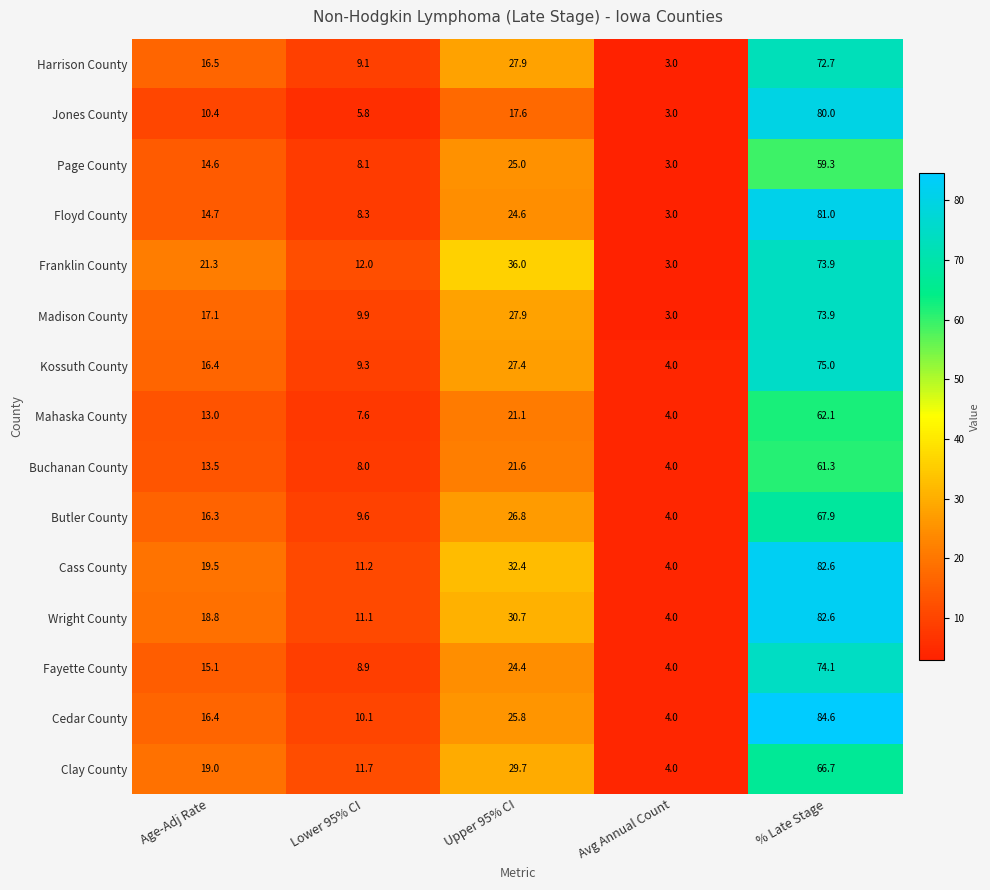

Which series has the largest total across all categories?

Cass County